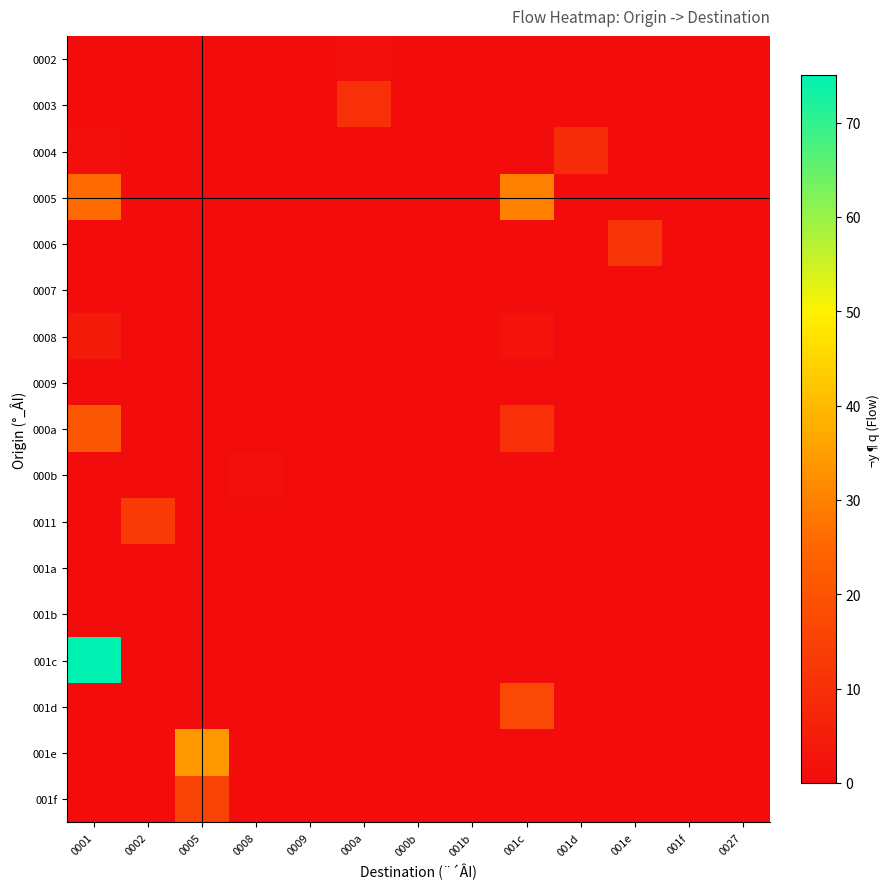

What is the maximum value shown in the chart?

75